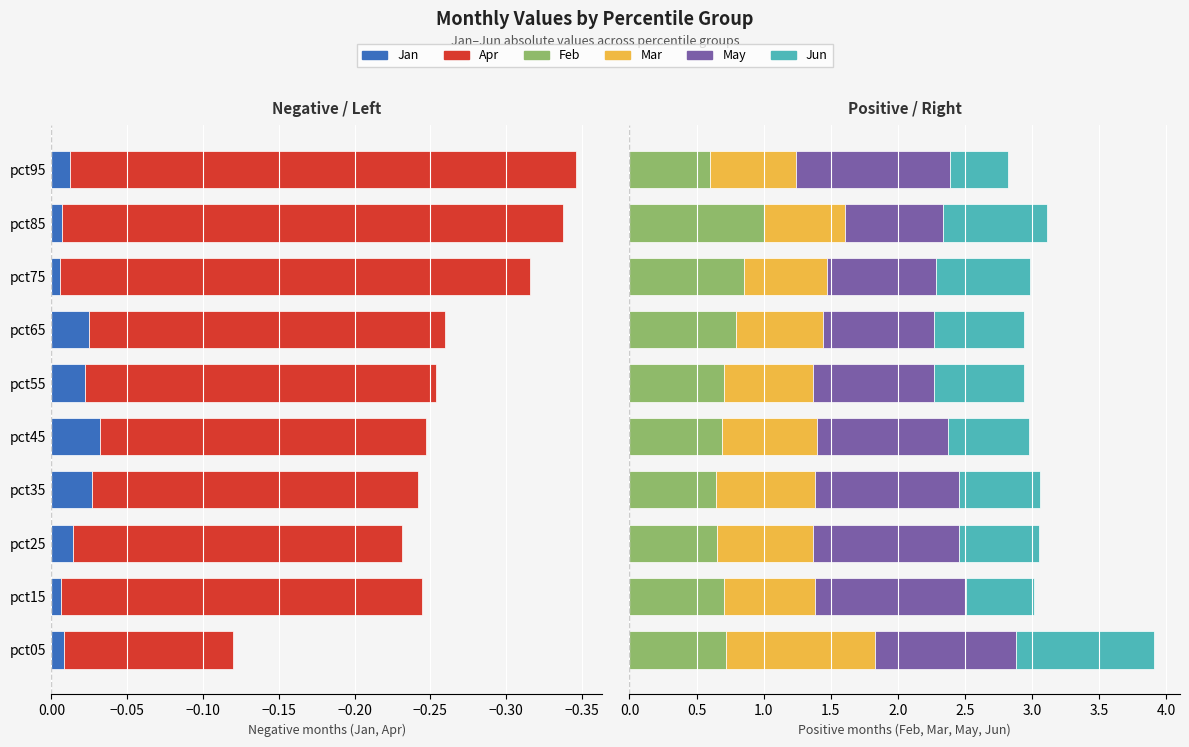

Which series has the largest total across all categories?

May